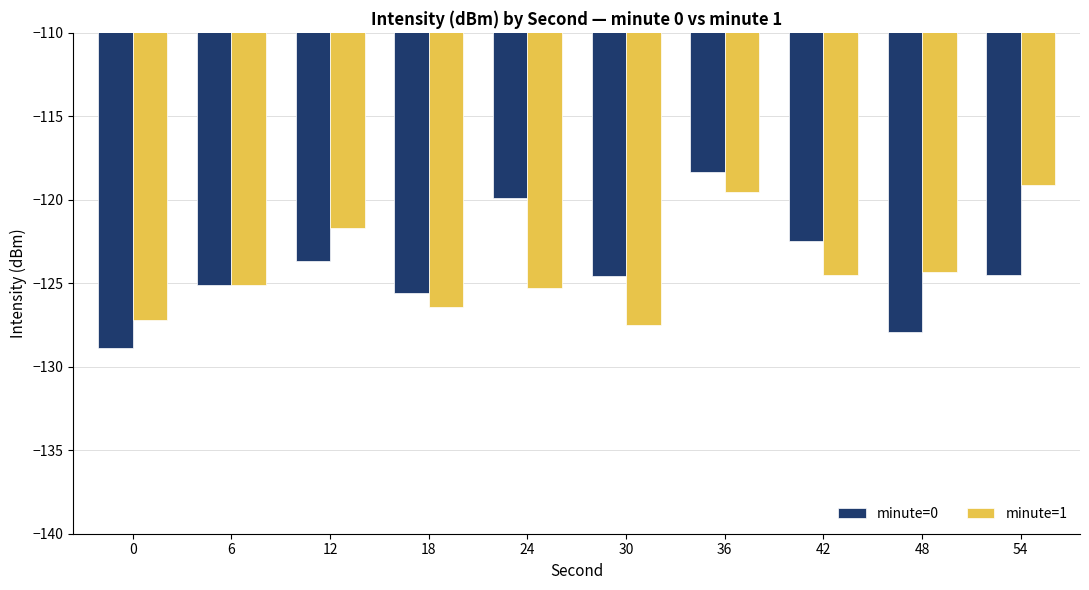

At which label does minute=0 first exceed -124?

12